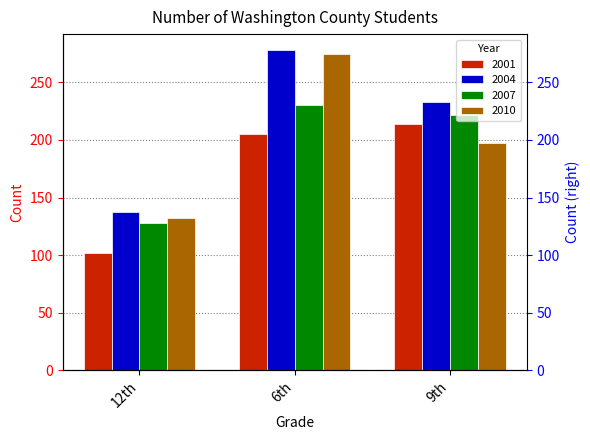

Which series has the largest range (max minus min)?

2010